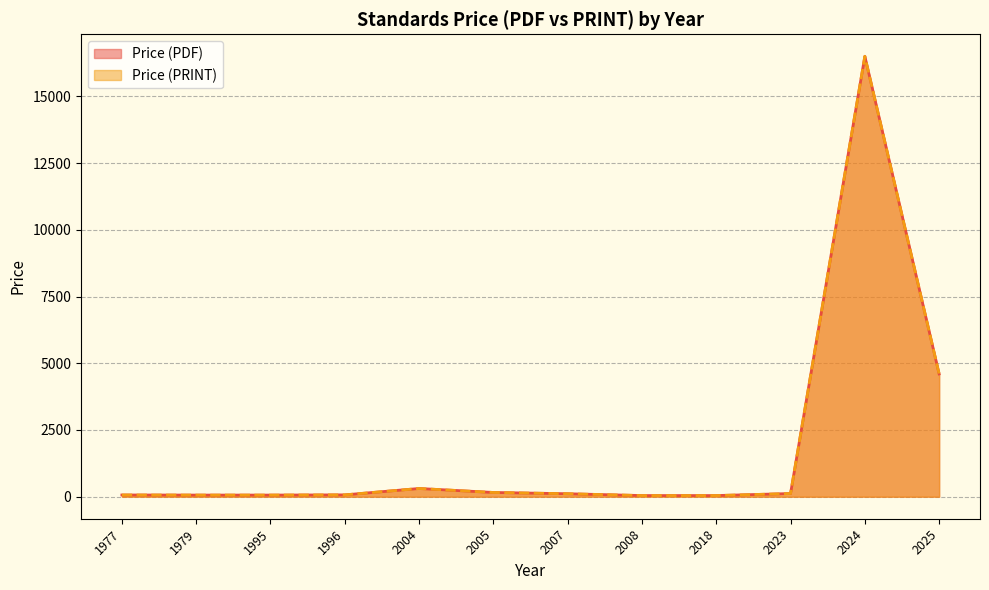

What are all the series names shown in the legend?

Price (PDF), Price (PRINT)